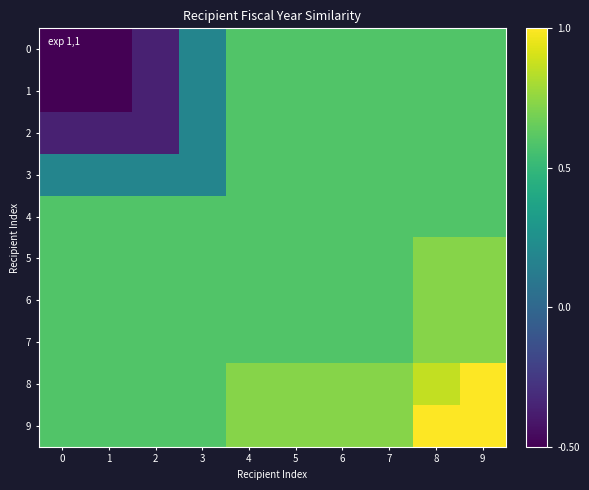

At 8, list the series in order from largest to smallest.

9, 8, 5, 6, 7, 0, 1, 2, 3, 4